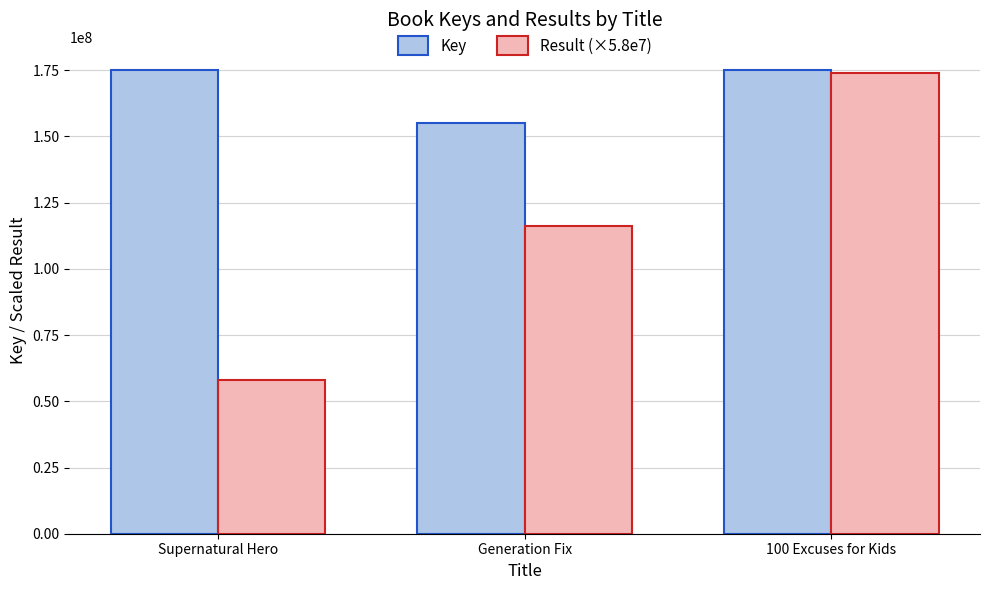

Count the number of data series in this chart.

2